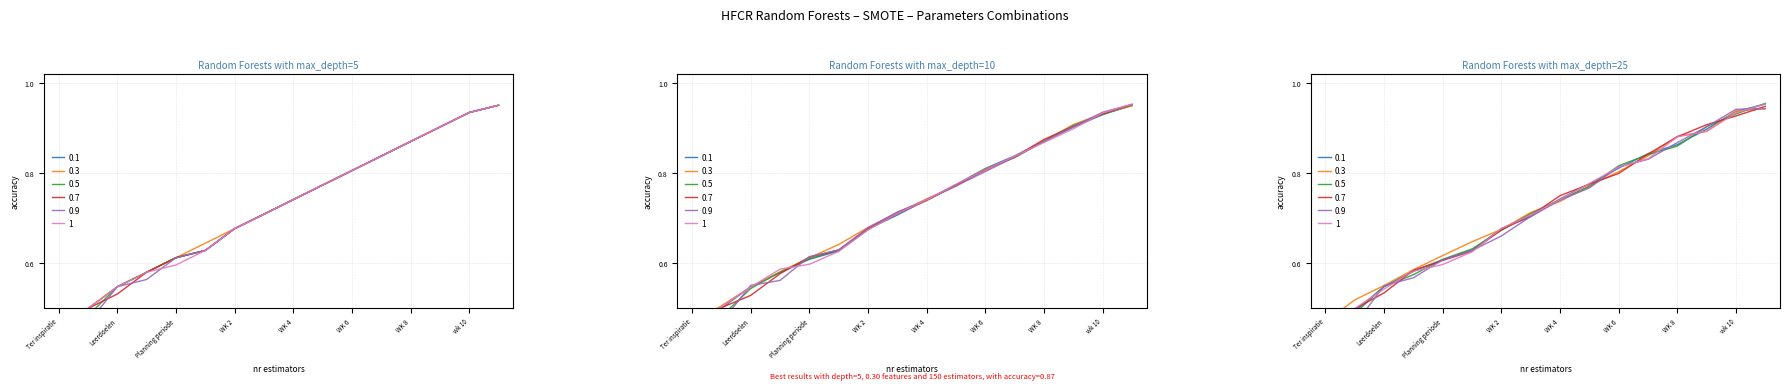

Does the chart have visible grid lines?

Yes